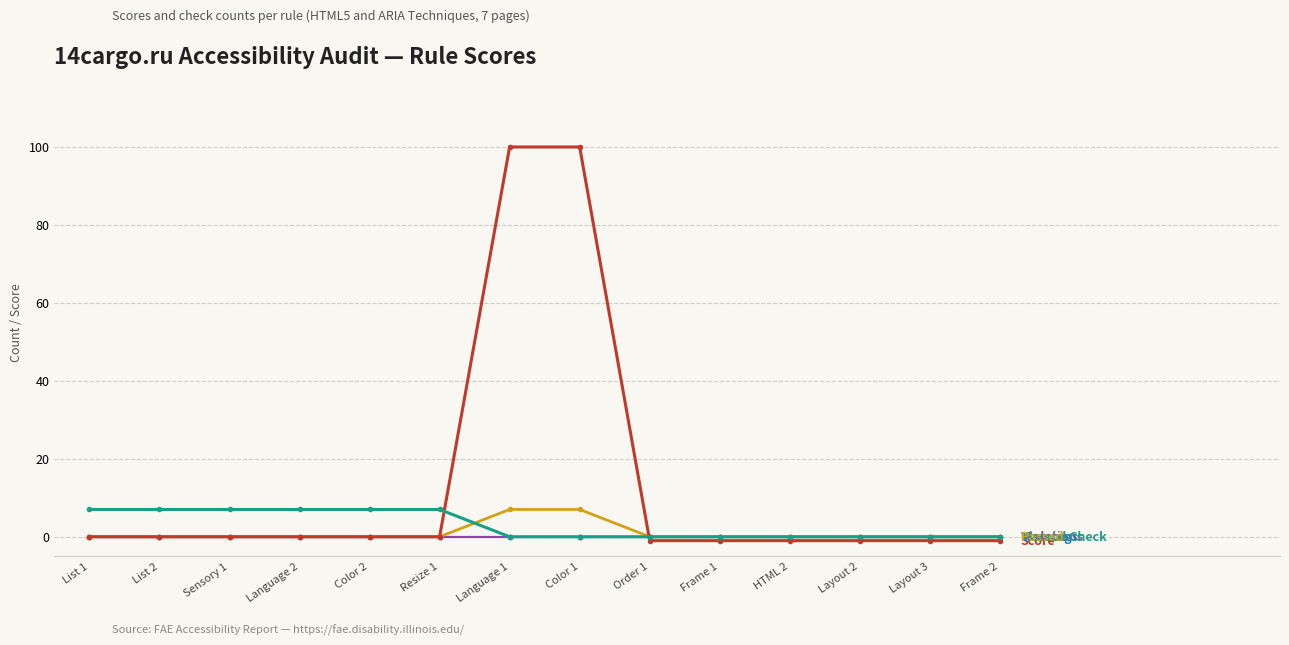

True or false: Score has a value of -1 at Frame 2.

True